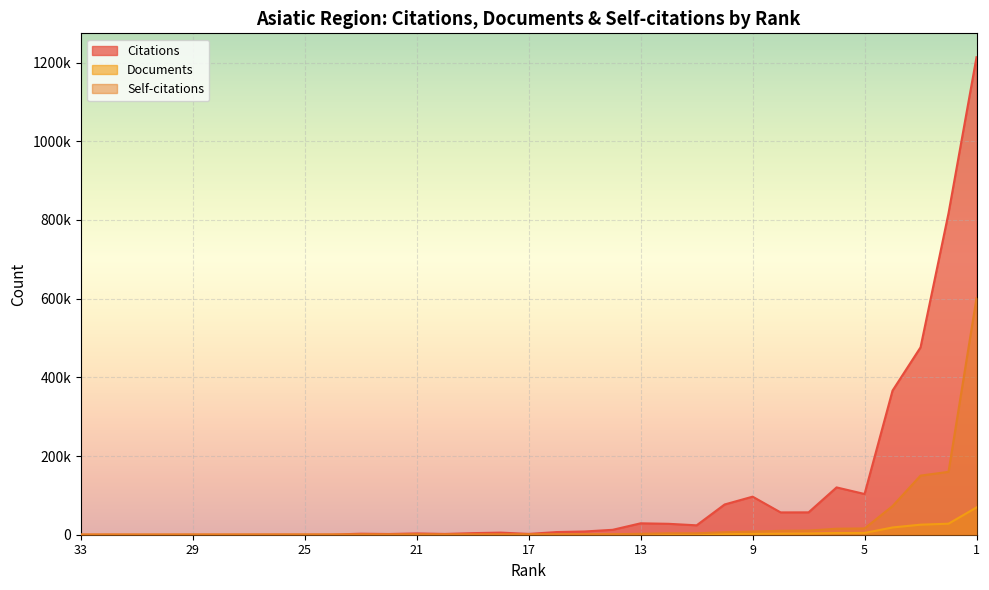

Between 26 and 15, which series saw the biggest shift?

Citations